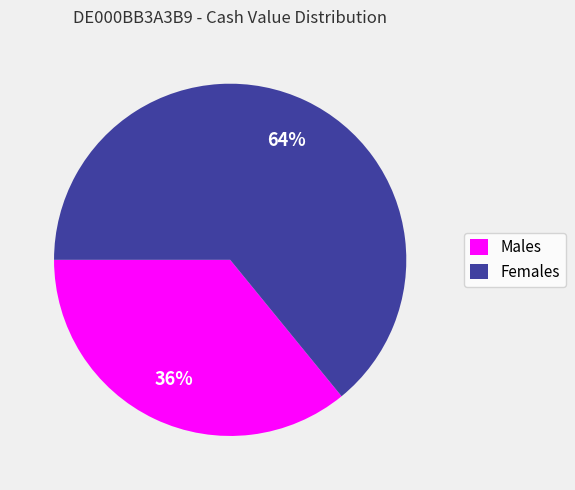

Which category has the biggest portion of the pie?

Females